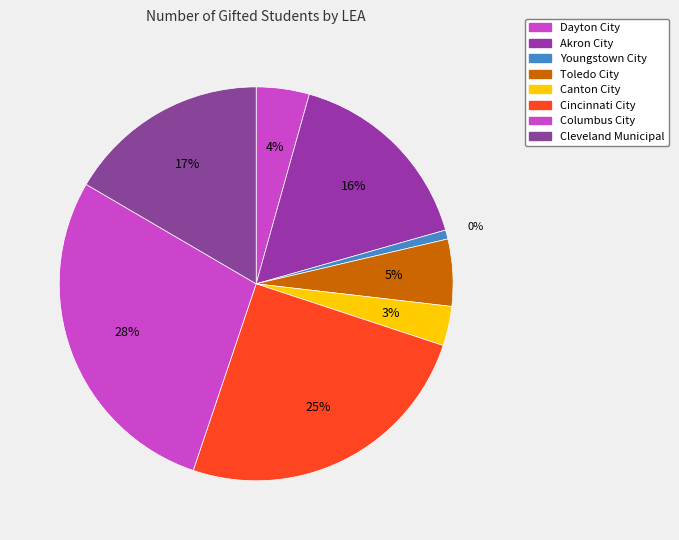

To the nearest percent, what is the combined percentage of Toledo City and Dayton City?

10%